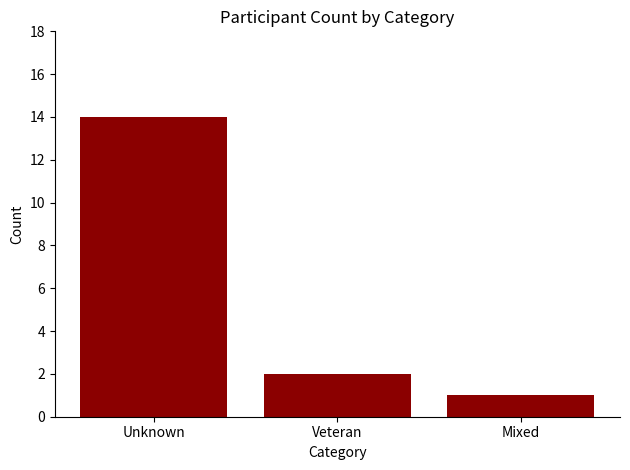

Reading left to right, extract all data points from this chart.

14	2	1